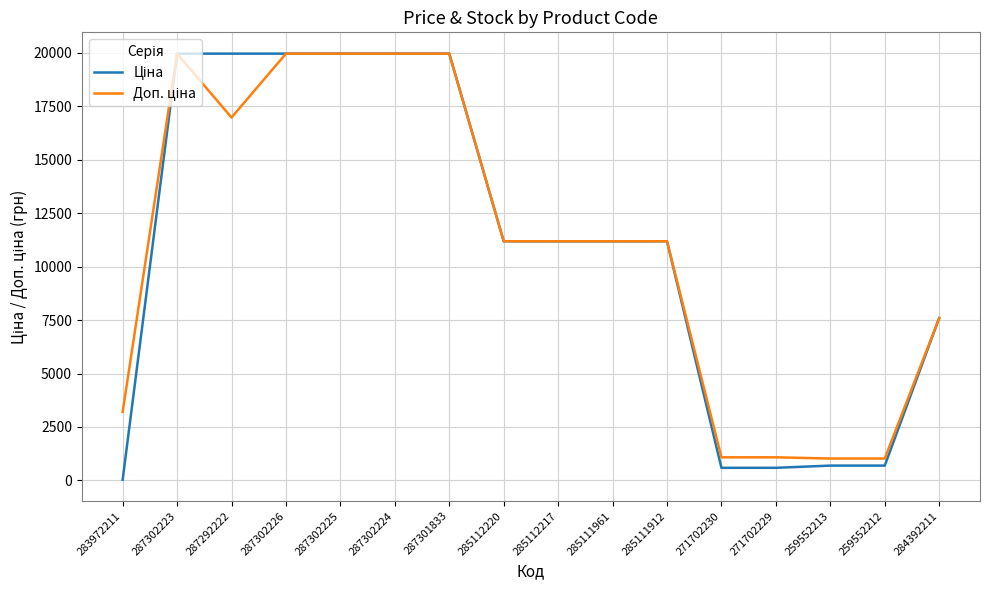

Does the chart have visible grid lines?

Yes